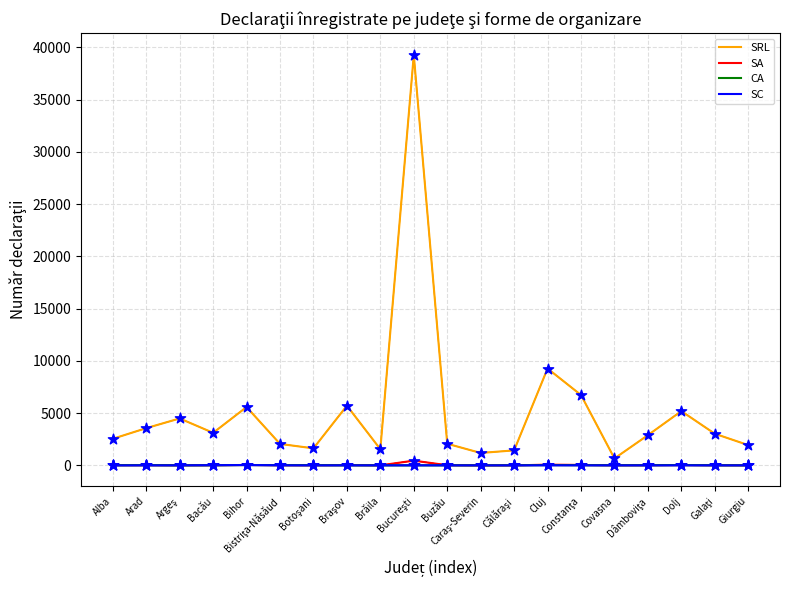

Which series has the largest total across all categories?

SRL